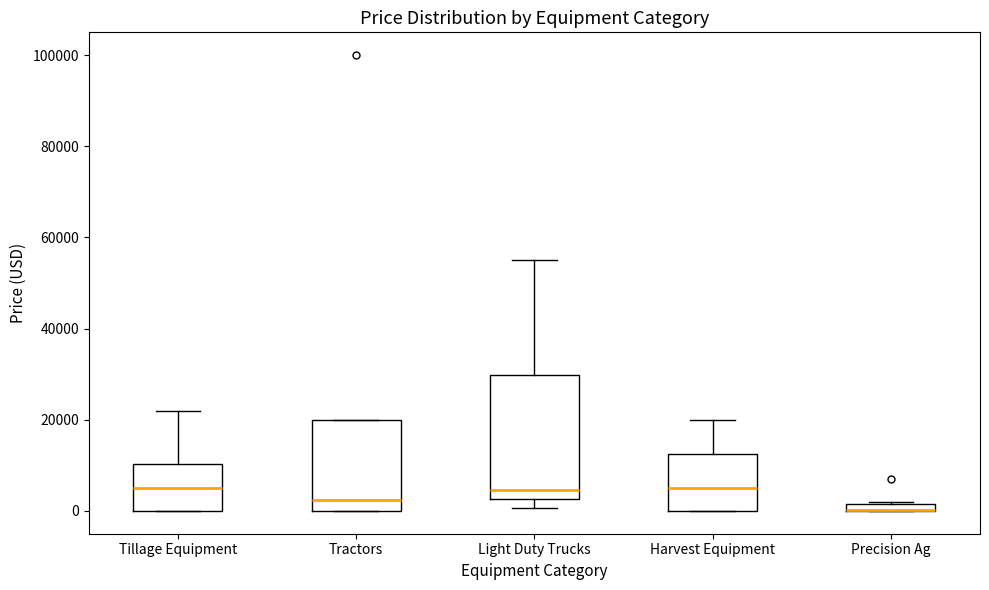

Where does the upper whisker of the box for Harvest Equipment end on the y-axis? The values are not printed on the chart, so give them approximately, as read against the axis.

20000